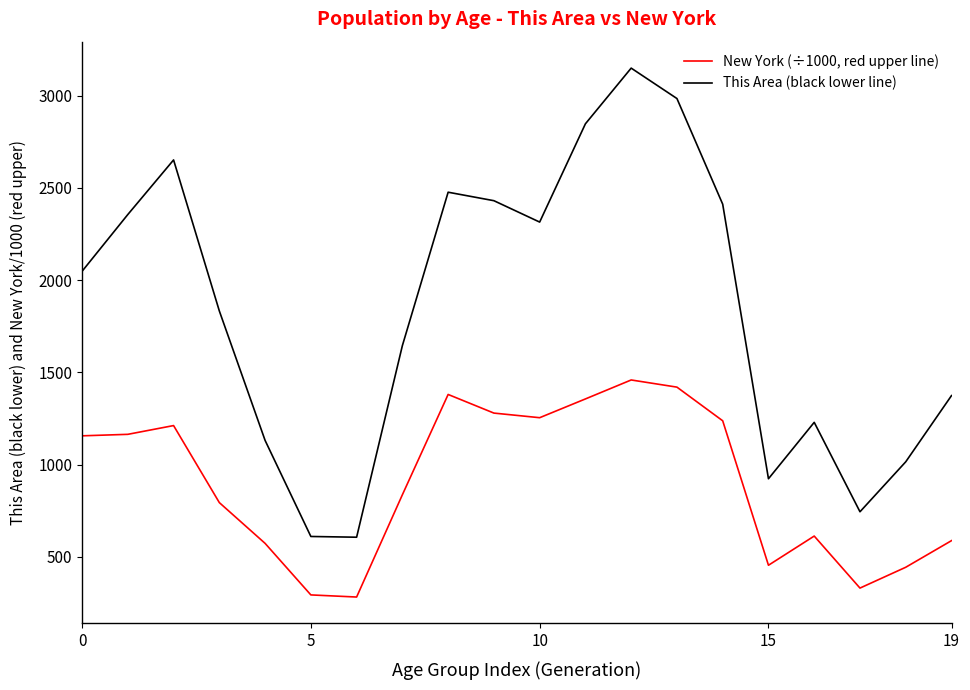

What is the difference between the second highest and second lowest values in the New York (÷1000, red upper line) series?

1126.8